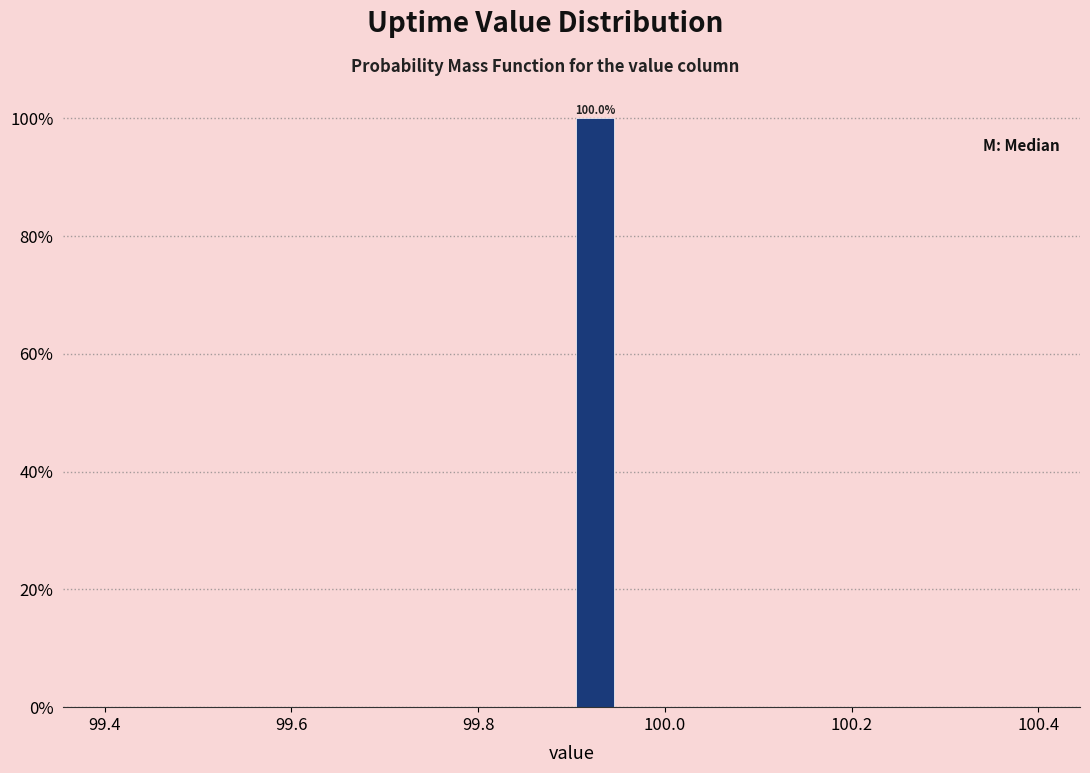

Read against the x-axis, roughly where is the centre of the tallest bar?

99.92